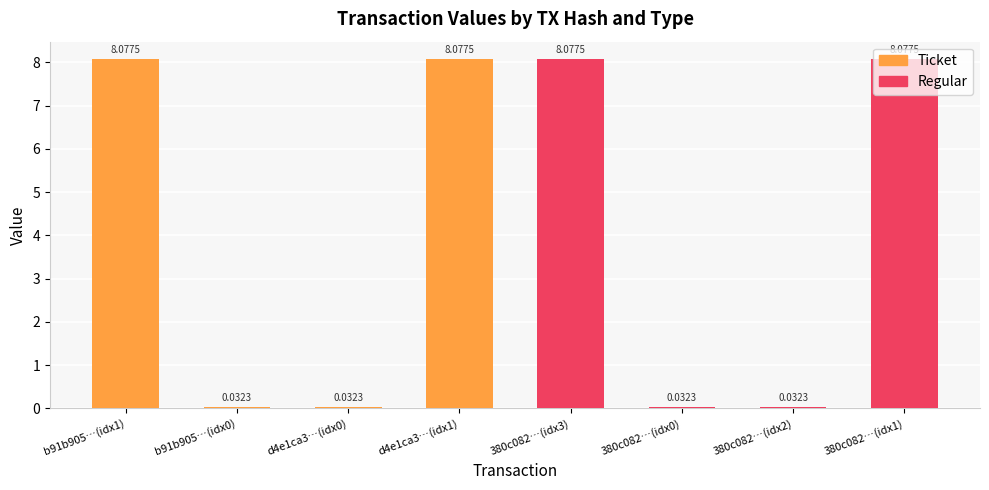

What position from the left is d4e1ca3…(idx1)?

4